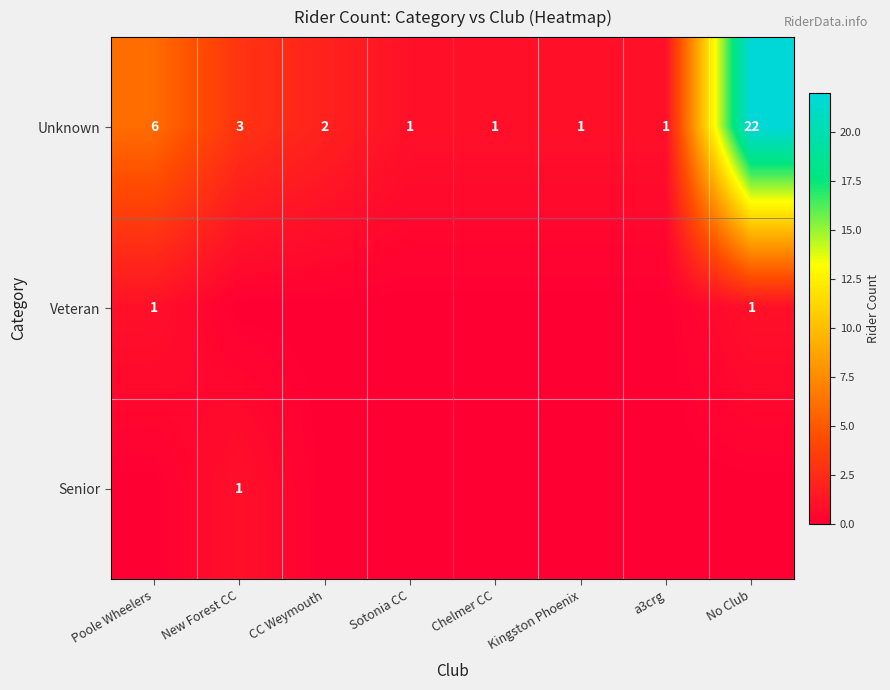

The value of Unknown at CC Weymouth is 3. True or false?

False